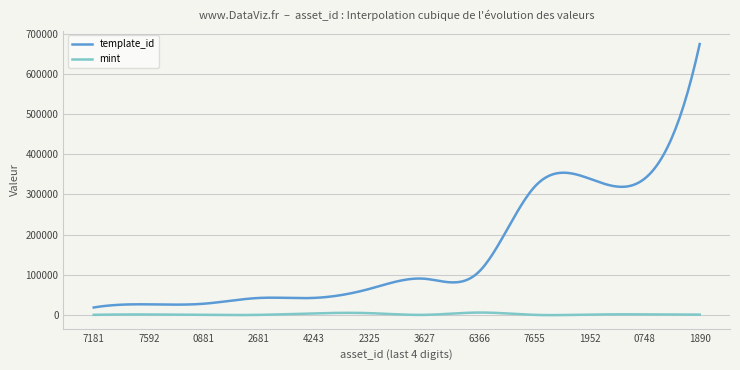

What are all the series names shown in the legend?

template_id, mint